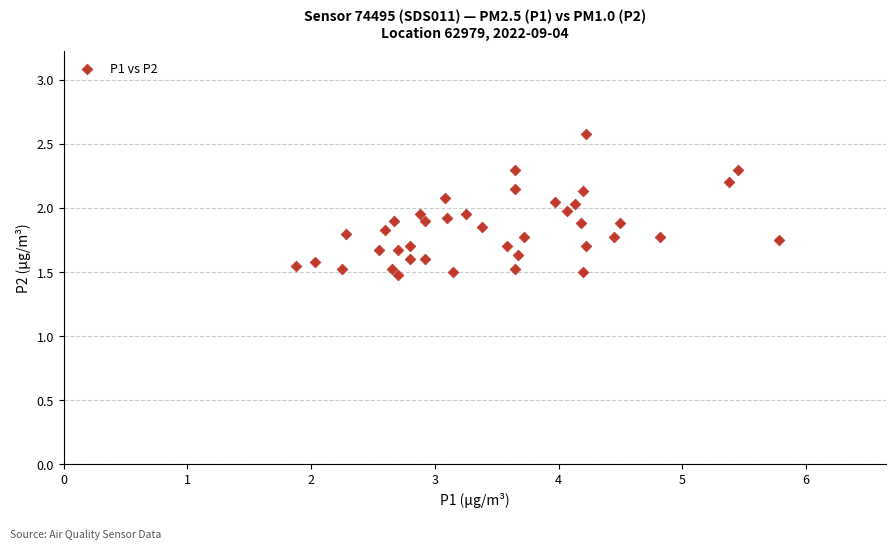

What is the range of Y values (max minus min)?

1.1